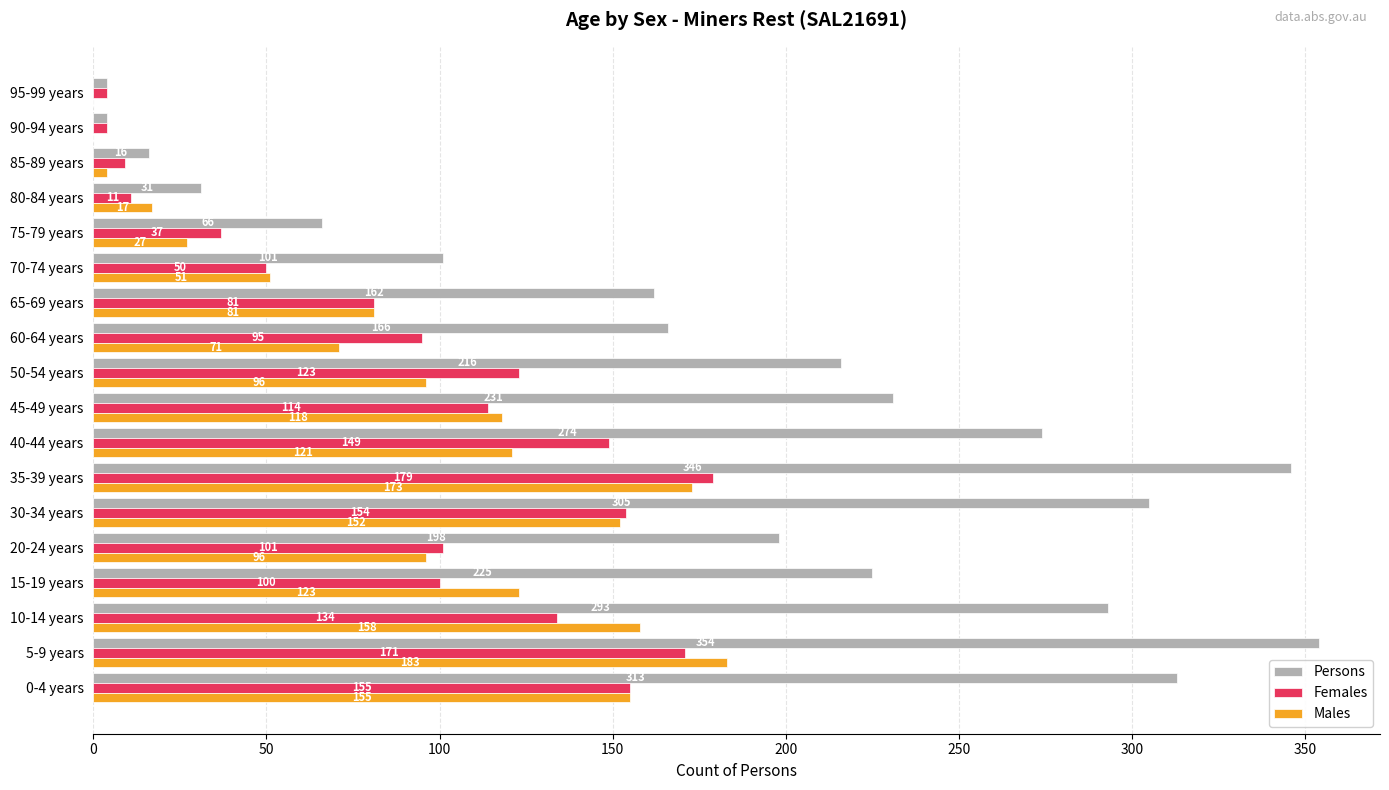

Which series changed the most between 70-74 years and 80-84 years?

Persons